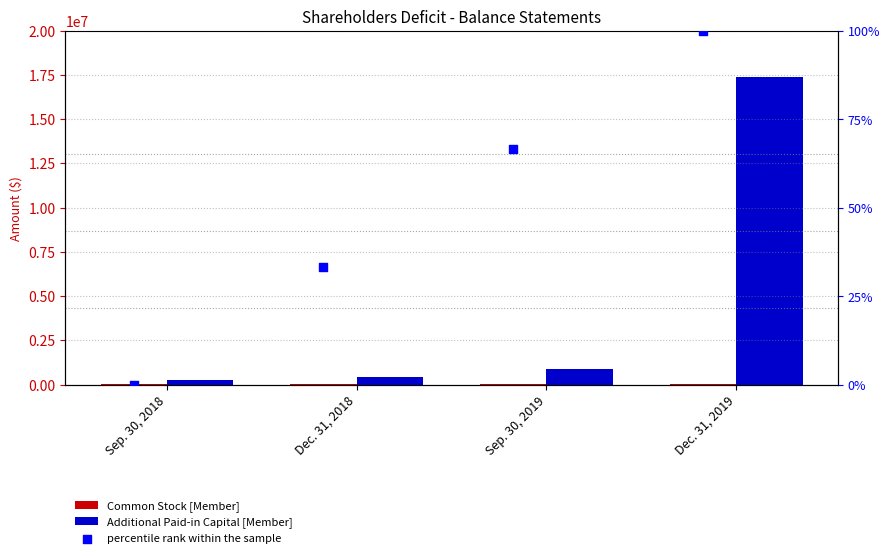

At which category is the sum across all series the highest?

Dec. 31, 2019